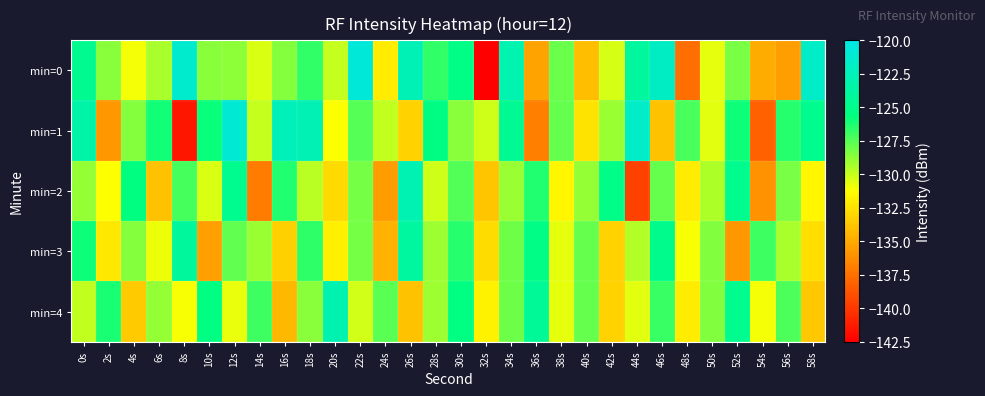

At 54s, list the series in order from smallest to largest.

min=1, min=2, min=0, min=4, min=3